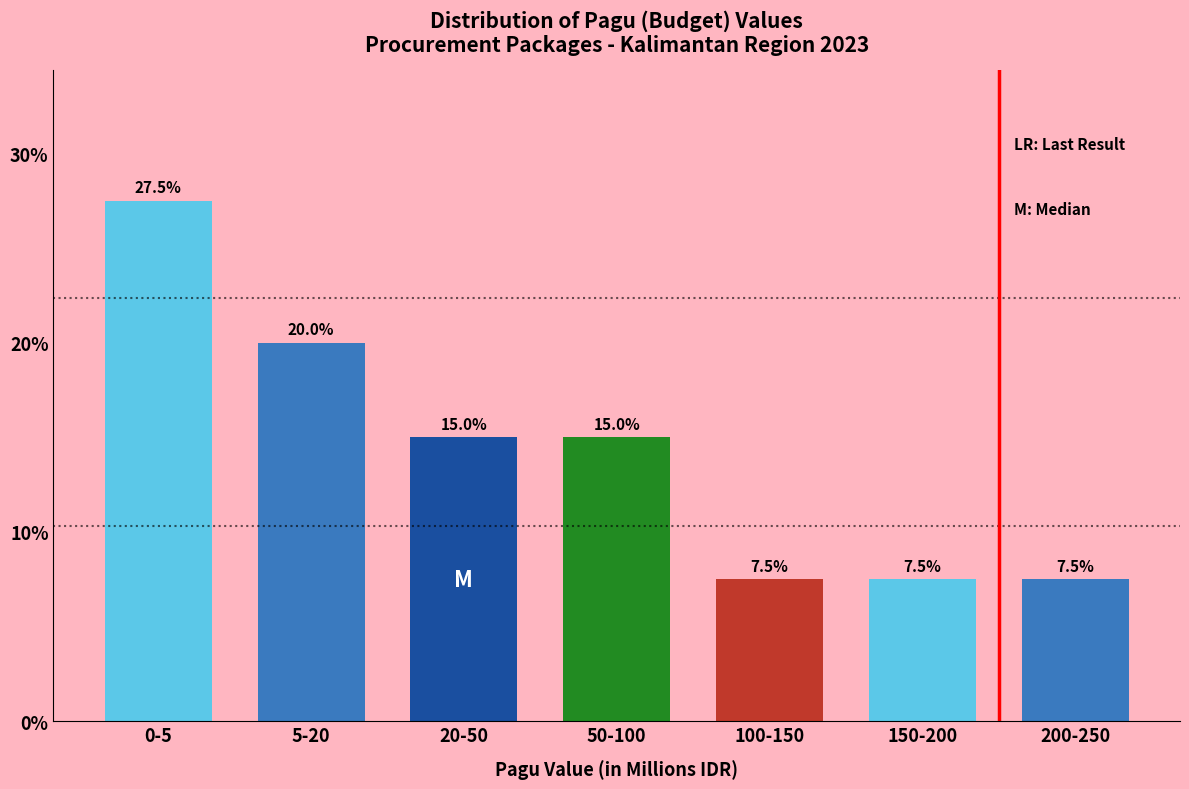

Reading left to right, extract all data points from this chart.

0-5=27.5	5-20=20.0	20-50=15.0	50-100=15.0	100-150=7.5	150-200=7.5	200-250=7.5